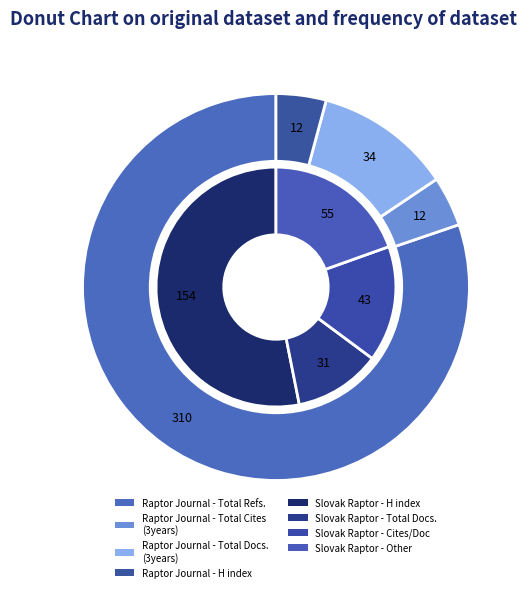

Count the number of slices in the pie.

4